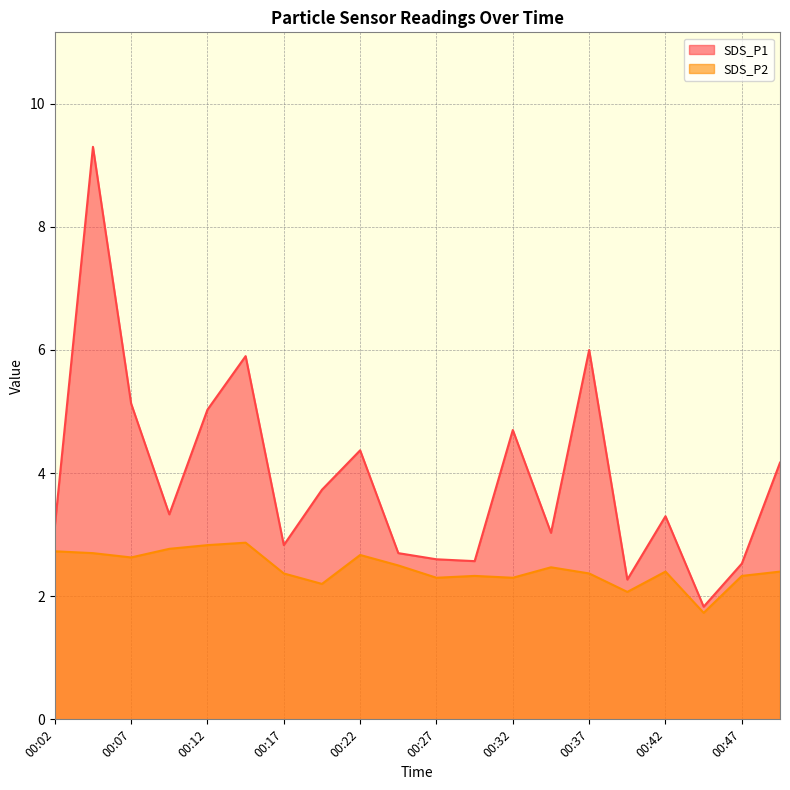

Which has a higher value, 00:22 or 00:17?

00:22